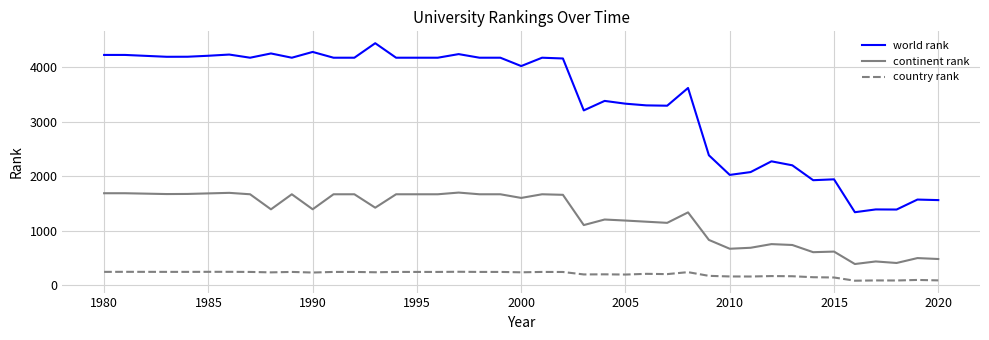

What is the highest value of the continent rank series?

1697